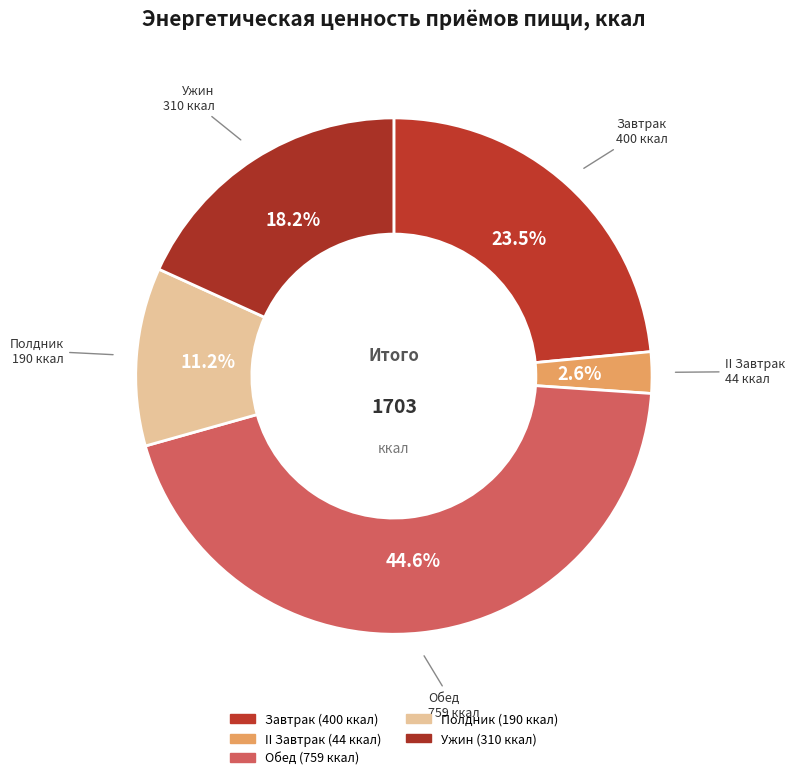

Is Завтрак the majority of the pie?

No